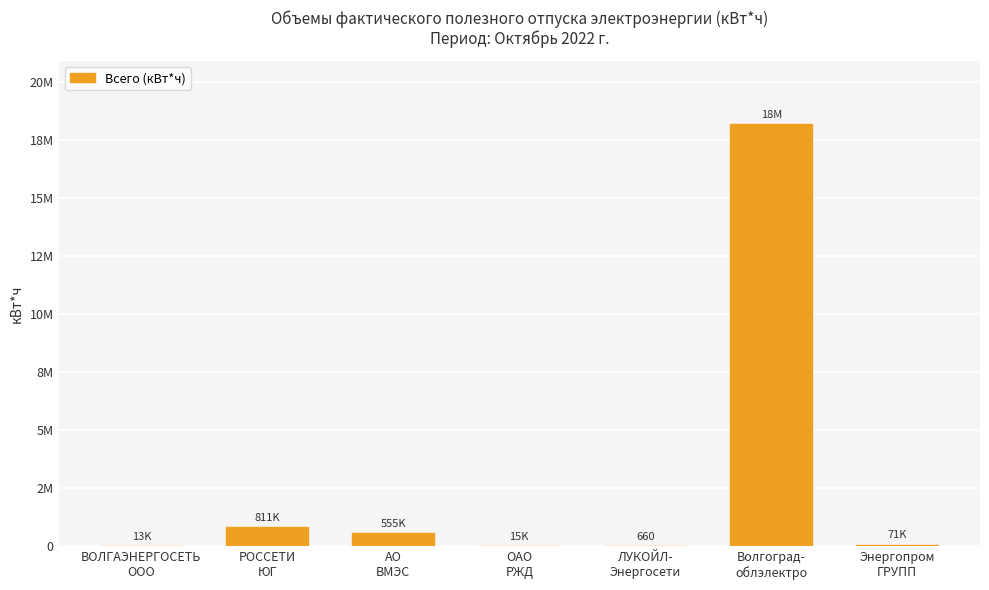

Rank the categories by value from lowest to highest.

ЛУКОЙЛ-
Энергосети, ВОЛГАЭНЕРГОСЕТЬ
ООО, ОАО
РЖД, Энергопром
ГРУПП, АО
ВМЭС, РОССЕТИ
ЮГ, Волгоград-
облэлектро